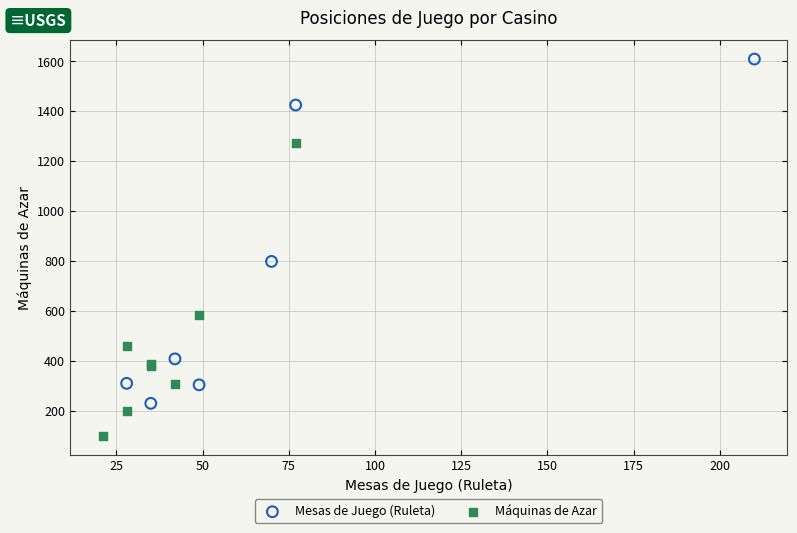

Which series has the widest spread of Y values?

Mesas de Juego (Ruleta)